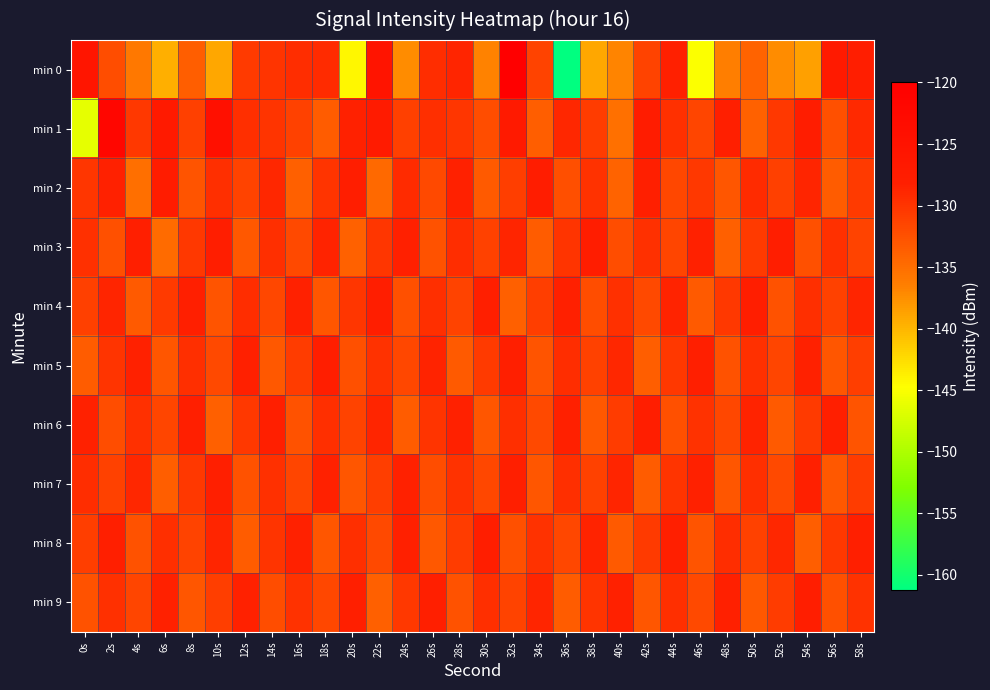

Reading left to right, what are all the values shown in this chart?

min 0: 0s=-125.5	2s=-132.1	4s=-135.9	6s=-139.6	8s=-133.6	10s=-139.1	12s=-130.5	14s=-130.0	16s=-129.5	18s=-129.3	20s=-144.3	22s=-125.3	24s=-137.3	26s=-129.4	28s=-128.7	30s=-136.7	32s=-120.0	34s=-131.4	36s=-161.2	38s=-139.1	40s=-136.8	42s=-131.3	44s=-128.3	46s=-144.9	48s=-136.4	50s=-134.2	52s=-137.3	54s=-138.6	56s=-126.9	58s=-127.9
min 1: 0s=-146.3	2s=-121.9	4s=-130.4	6s=-127.0	8s=-131.1	10s=-124.4	12s=-129.6	14s=-130.0	16s=-131.3	18s=-133.4	20s=-128.5	22s=-127.2	24s=-131.0	26s=-129.5	28s=-130.2	30s=-132.1	32s=-126.8	34s=-133.6	36s=-128.9	38s=-130.7	40s=-135.2	42s=-127.4	44s=-129.8	46s=-131.5	48s=-128.1	50s=-133.9	52s=-130.3	54s=-127.7	56s=-132.4	58s=-129.1
min 2: 0s=-130.2	2s=-128.5	4s=-135.1	6s=-127.3	8s=-132.8	10s=-129.6	12s=-131.4	14s=-128.9	16s=-133.7	18s=-130.1	20s=-127.8	22s=-134.5	24s=-129.2	26s=-131.9	28s=-128.4	30s=-133.2	32s=-130.8	34s=-127.6	36s=-132.3	38s=-129.9	40s=-134.1	42s=-128.2	44s=-131.6	46s=-130.4	48s=-132.9	50s=-129.3	52s=-131.1	54s=-128.7	56s=-133.4	58s=-130.6
min 3: 0s=-129.8	2s=-132.4	4s=-128.1	6s=-134.7	8s=-130.3	10s=-127.9	12s=-133.1	14s=-129.5	16s=-131.8	18s=-128.6	20s=-133.9	22s=-130.2	24s=-128.3	26s=-132.7	28s=-129.4	30s=-131.2	32s=-128.8	34s=-133.5	36s=-130.0	38s=-127.7	40s=-132.2	42s=-129.8	44s=-131.5	46s=-128.4	48s=-133.8	50s=-130.6	52s=-128.0	54s=-132.5	56s=-129.7	58s=-131.3
min 4: 0s=-131.0	2s=-128.7	4s=-133.3	6s=-130.5	8s=-128.2	10s=-132.8	12s=-129.4	14s=-131.7	16s=-128.5	18s=-133.0	20s=-130.2	22s=-127.9	24s=-132.5	26s=-129.6	28s=-131.4	30s=-128.1	32s=-133.7	34s=-130.9	36s=-128.3	38s=-132.1	40s=-129.7	42s=-131.9	44s=-128.6	46s=-133.2	48s=-130.4	50s=-128.0	52s=-132.7	54s=-129.5	56s=-131.2	58s=-128.8
min 5: 0s=-133.5	2s=-130.1	4s=-128.4	6s=-132.9	8s=-129.6	10s=-131.8	12s=-128.3	14s=-133.1	16s=-130.7	18s=-128.0	20s=-132.4	22s=-129.9	24s=-131.6	26s=-128.6	28s=-133.3	30s=-130.5	32s=-128.2	34s=-132.8	36s=-129.4	38s=-131.2	40s=-128.9	42s=-133.6	44s=-130.3	46s=-128.1	48s=-132.6	50s=-129.8	52s=-131.5	54s=-128.4	56s=-133.0	58s=-130.8
min 6: 0s=-128.5	2s=-132.2	4s=-129.8	6s=-131.5	8s=-128.2	10s=-133.8	12s=-130.4	14s=-128.1	16s=-132.7	18s=-129.5	20s=-131.3	22s=-128.8	24s=-133.5	26s=-130.1	28s=-128.4	30s=-132.9	32s=-129.6	34s=-131.8	36s=-128.3	38s=-133.1	40s=-130.7	42s=-128.0	44s=-132.4	46s=-129.9	48s=-131.6	50s=-128.6	52s=-133.3	54s=-130.5	56s=-128.2	58s=-132.8
min 7: 0s=-129.4	2s=-131.2	4s=-128.9	6s=-133.6	8s=-130.3	10s=-128.1	12s=-132.6	14s=-129.8	16s=-131.5	18s=-128.4	20s=-133.0	22s=-130.8	24s=-128.5	26s=-132.2	28s=-129.9	30s=-131.6	32s=-128.2	34s=-132.9	36s=-129.5	38s=-131.2	40s=-128.8	42s=-133.5	44s=-130.1	46s=-128.4	48s=-132.9	50s=-129.6	52s=-131.8	54s=-128.3	56s=-133.1	58s=-130.7
min 8: 0s=-130.8	2s=-128.1	4s=-132.7	6s=-129.5	8s=-131.3	10s=-128.8	12s=-133.5	14s=-130.1	16s=-128.4	18s=-132.9	20s=-129.6	22s=-131.8	24s=-128.3	26s=-133.1	28s=-130.7	30s=-128.0	32s=-132.4	34s=-129.9	36s=-131.6	38s=-128.6	40s=-133.3	42s=-130.5	44s=-128.2	46s=-132.8	48s=-129.4	50s=-131.2	52s=-128.9	54s=-133.6	56s=-130.3	58s=-128.1
min 9: 0s=-132.6	2s=-129.8	4s=-131.5	6s=-128.4	8s=-133.0	10s=-130.8	12s=-128.5	14s=-132.2	16s=-129.9	18s=-131.6	20s=-128.2	22s=-133.8	24s=-130.4	26s=-128.1	28s=-132.7	30s=-129.5	32s=-131.3	34s=-128.8	36s=-133.5	38s=-130.1	40s=-128.4	42s=-132.9	44s=-129.6	46s=-131.8	48s=-128.3	50s=-133.1	52s=-130.7	54s=-128.0	56s=-132.4	58s=-129.9